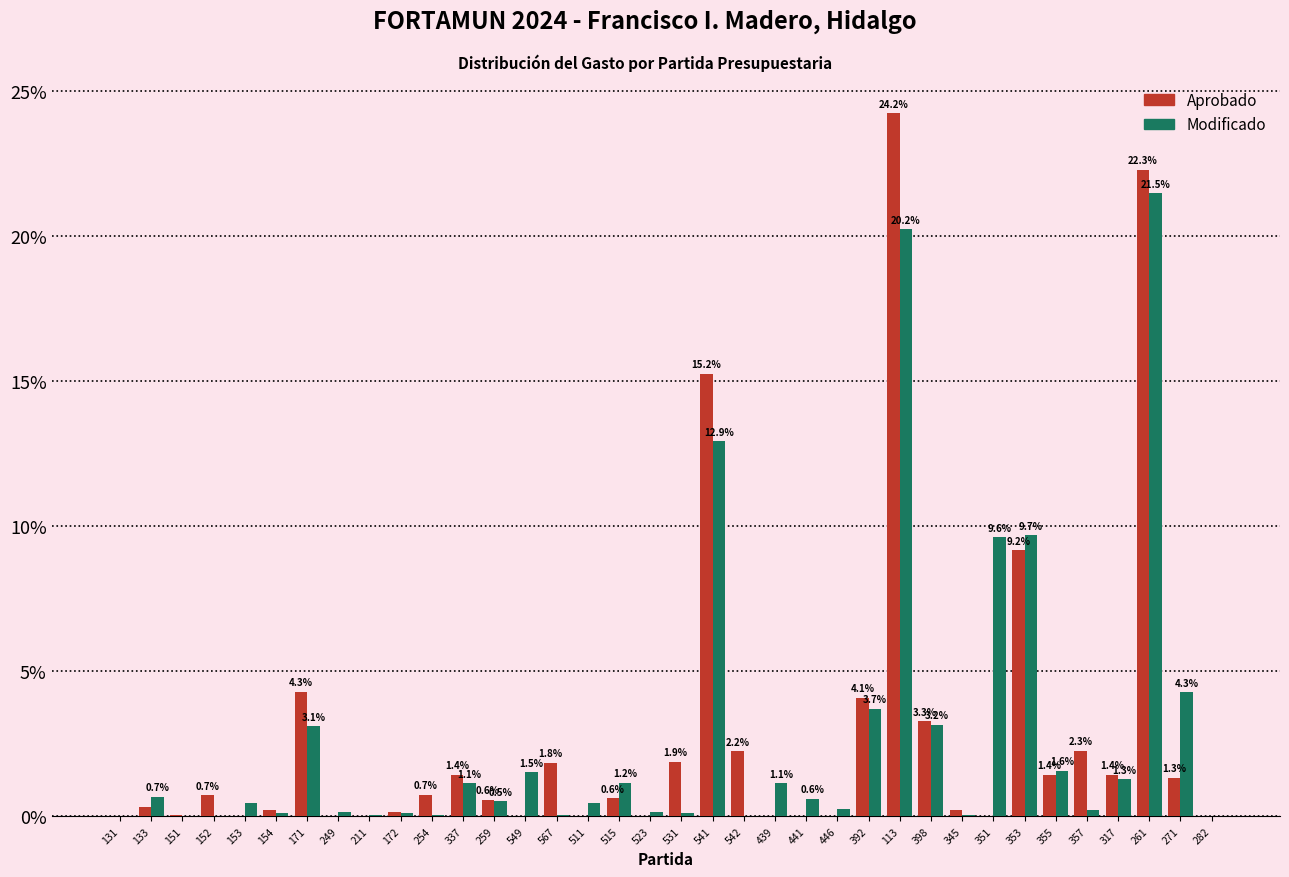

At which category is the sum across all series the highest?

113